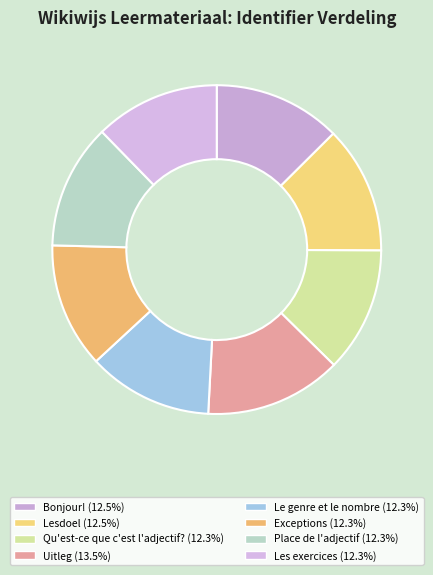

Does Lesdoel account for over 50% of the chart?

No